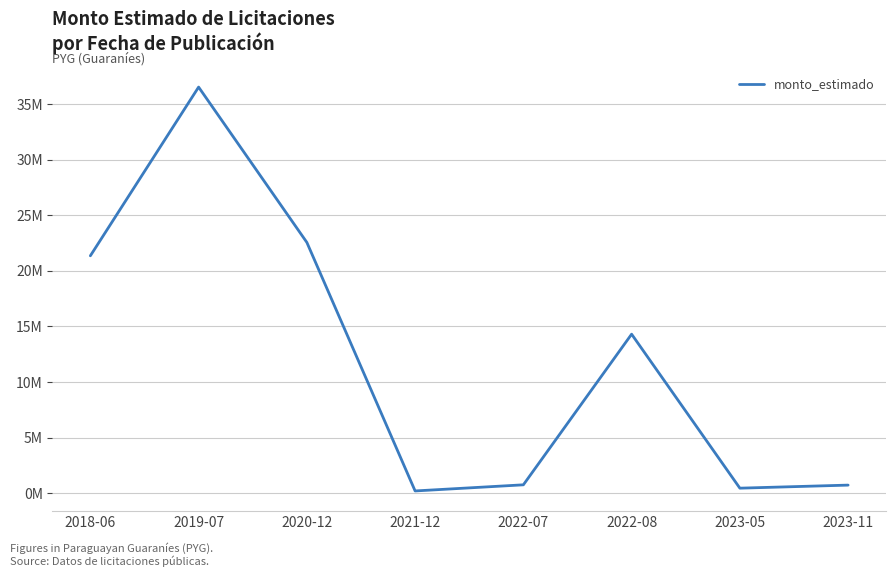

What is the approximate value at 2023-11?

730188